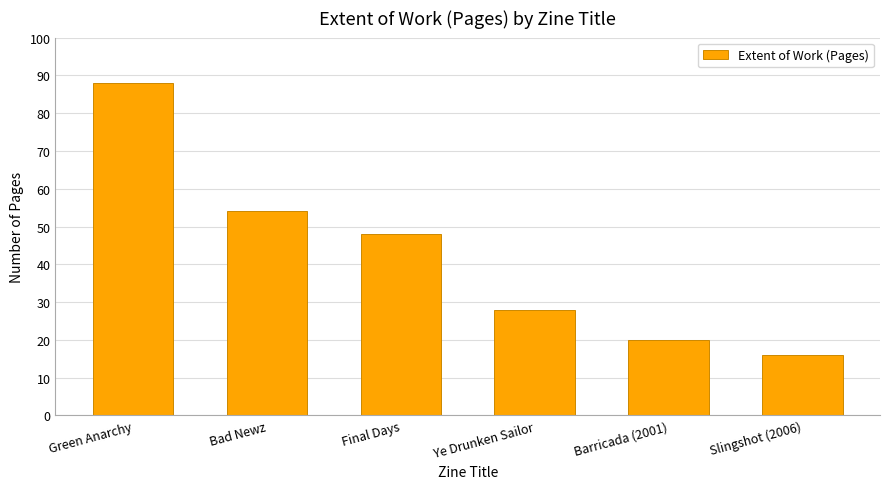

What is the change in value from Final Days to Slingshot (2006)?

-32